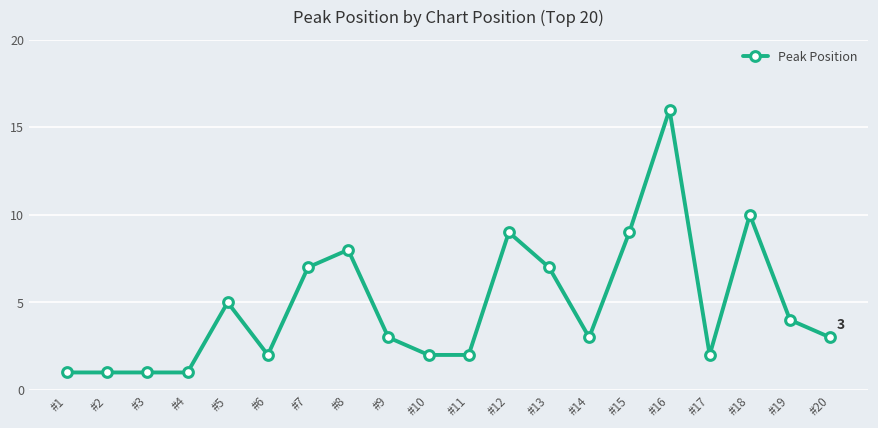

What is the difference between the maximum and second lowest values?

15